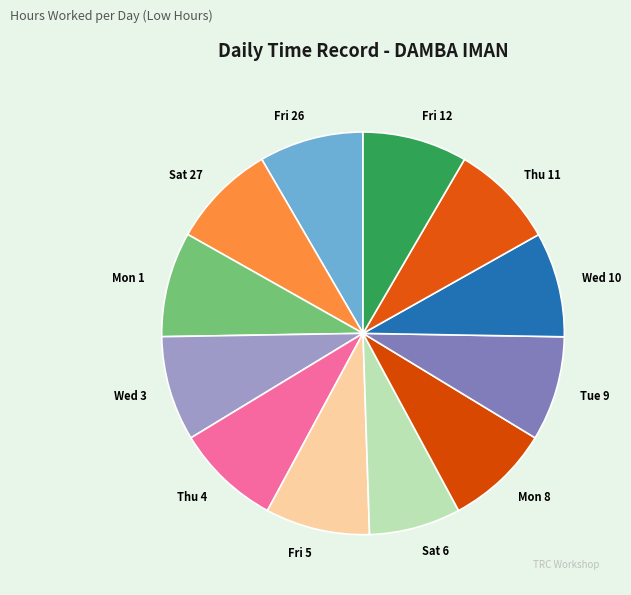

The Mon 1 slice represents 2% of the pie. True or false?

False